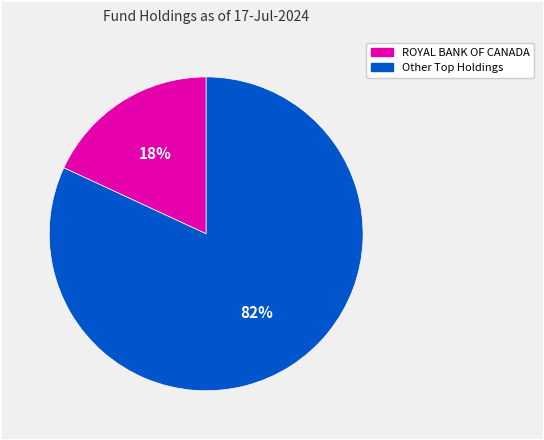

How many slices are in this pie chart?

2